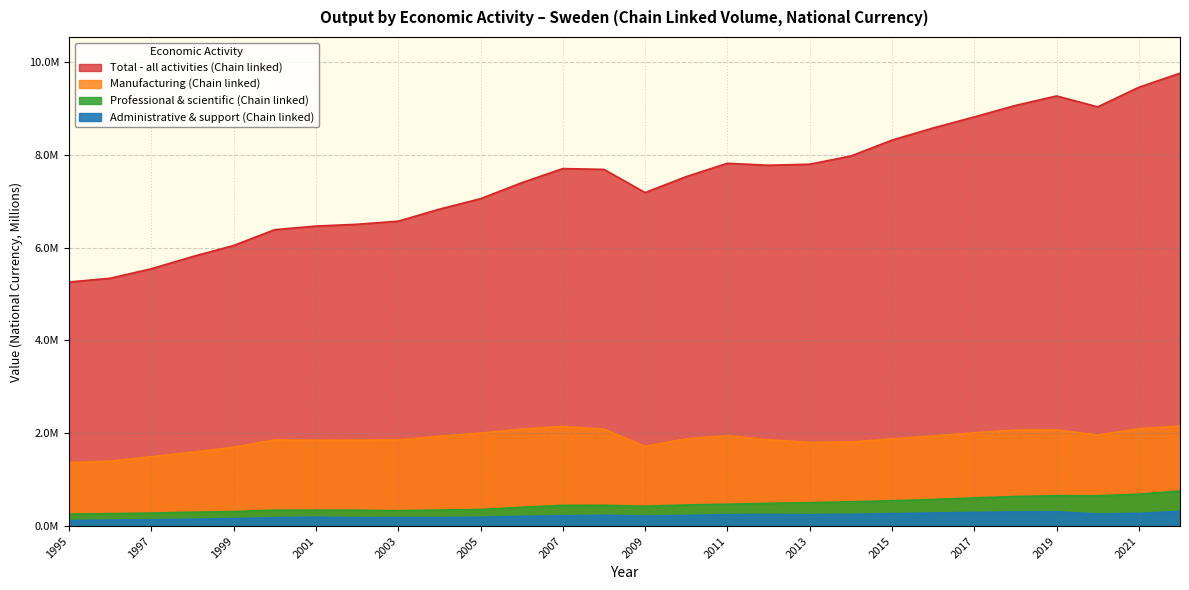

Count the number of data series in this chart.

4